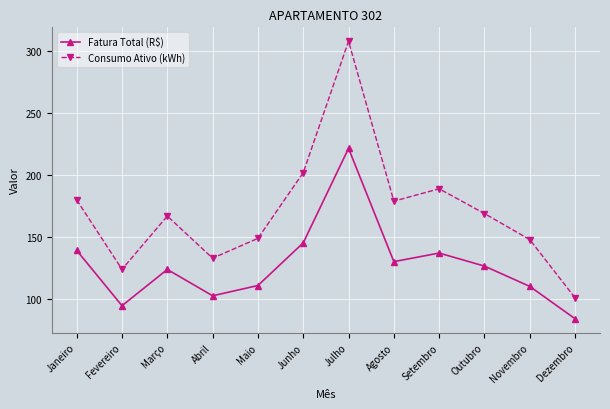

How many data points in Consumo Ativo (kWh) are less than 169?

6